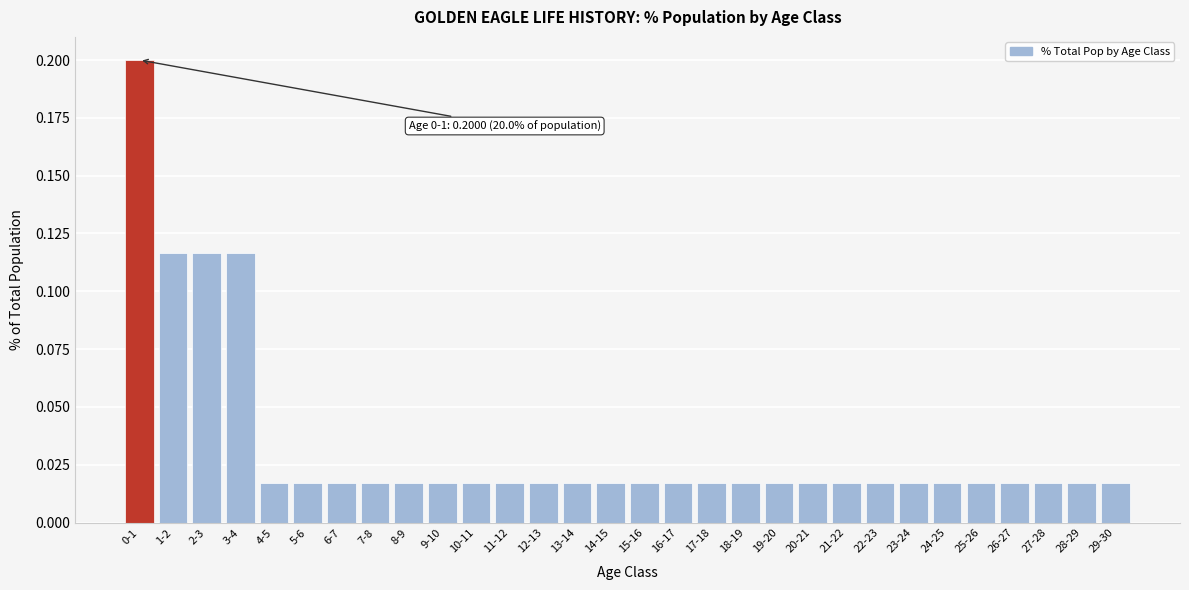

What is the label of the 7th bar from the left?

6-7